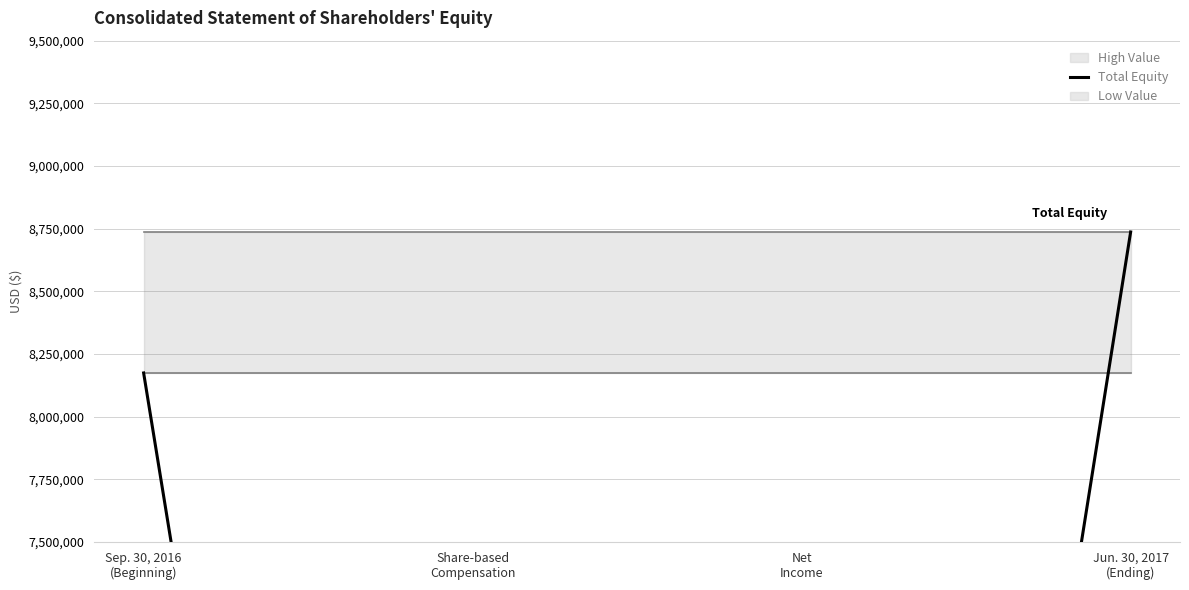

Reading right to left, what are all the values shown in this chart?

Total Equity: Jun. 30, 2017
(Ending)=8736781	Net
Income=465887	Share-based
Compensation=96616	Sep. 30, 2016
(Beginning)=8174278
High Value: Jun. 30, 2017
(Ending)=8736781	Net
Income=8736781	Share-based
Compensation=8736781	Sep. 30, 2016
(Beginning)=8736781
Low Value: Jun. 30, 2017
(Ending)=8174278	Net
Income=8174278	Share-based
Compensation=8174278	Sep. 30, 2016
(Beginning)=8174278